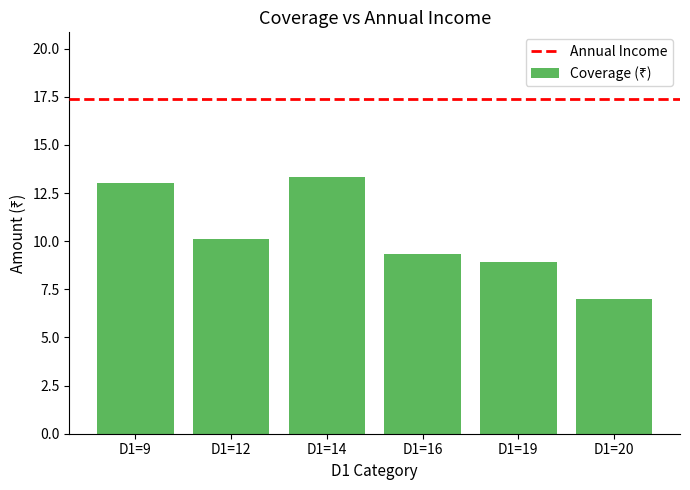

What is the minimum value shown in the chart?

7.0